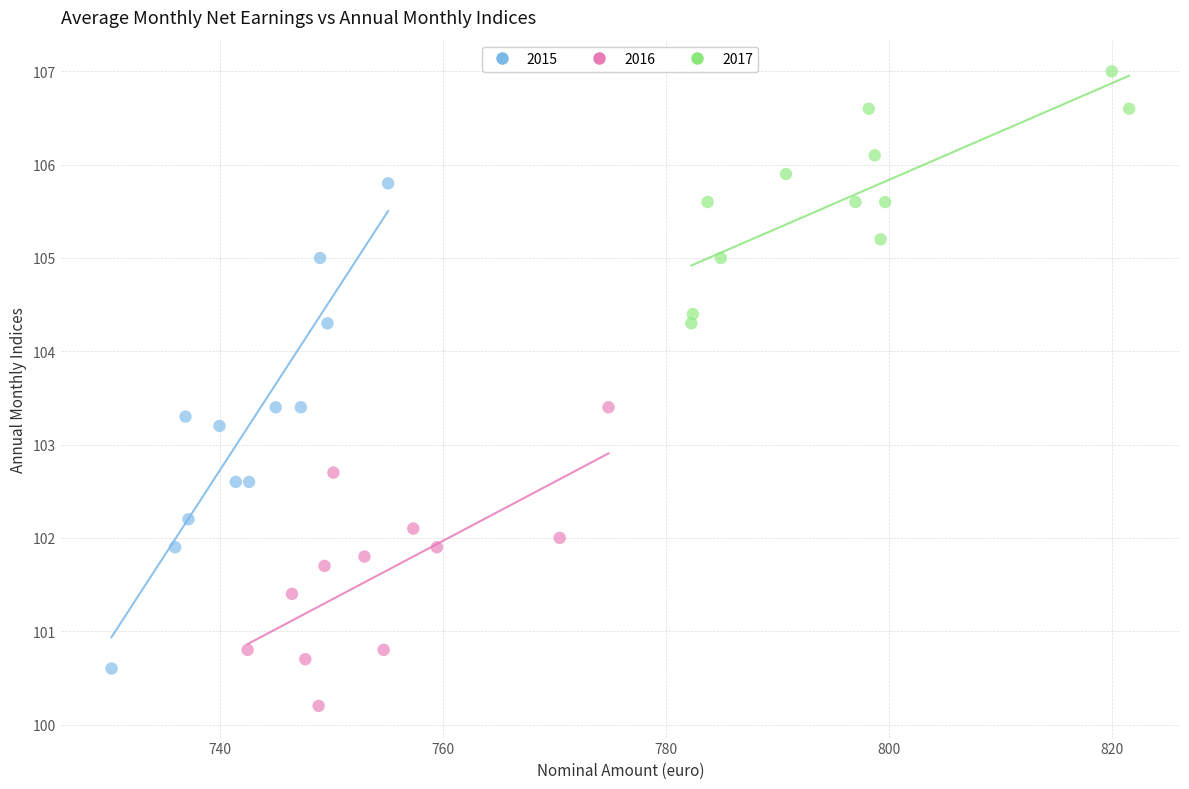

Which series reaches the maximum Y coordinate?

2017